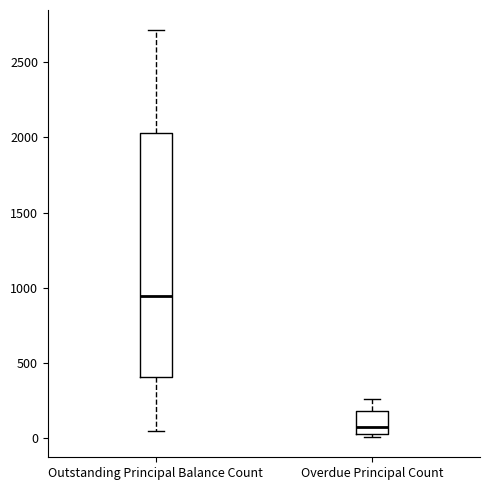

Which box has the lowest median line?

Overdue Principal Count